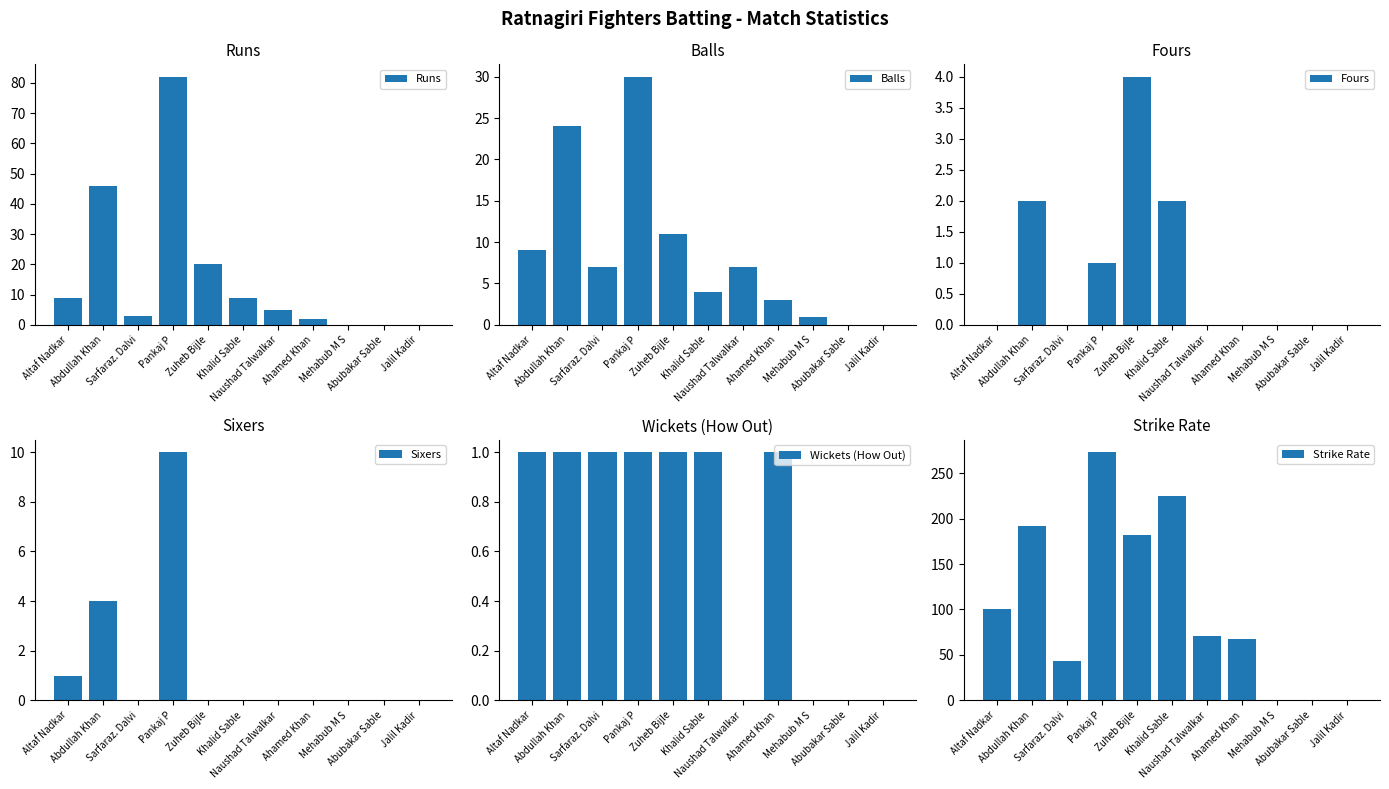

The value of Strike Rate at Altaf Nadkar is 100. True or false?

True